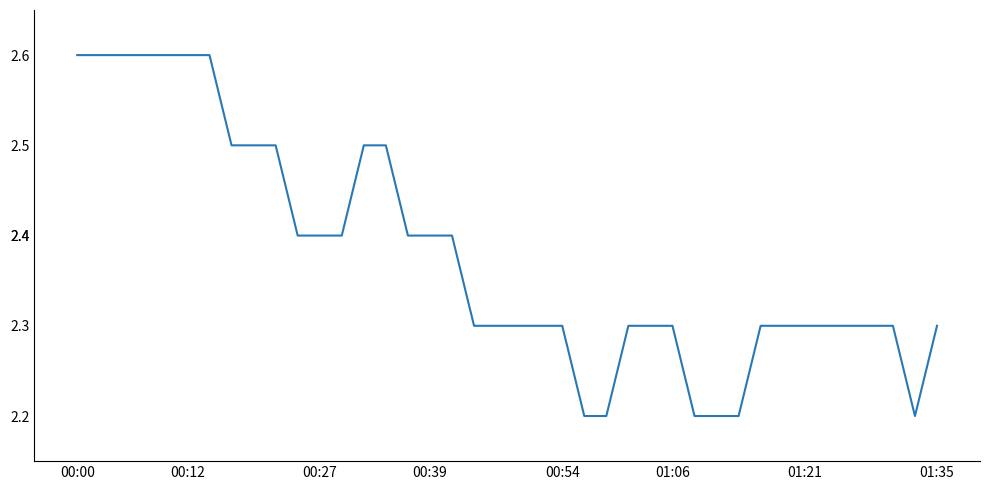

What is the minimum value shown in the chart?

2.2